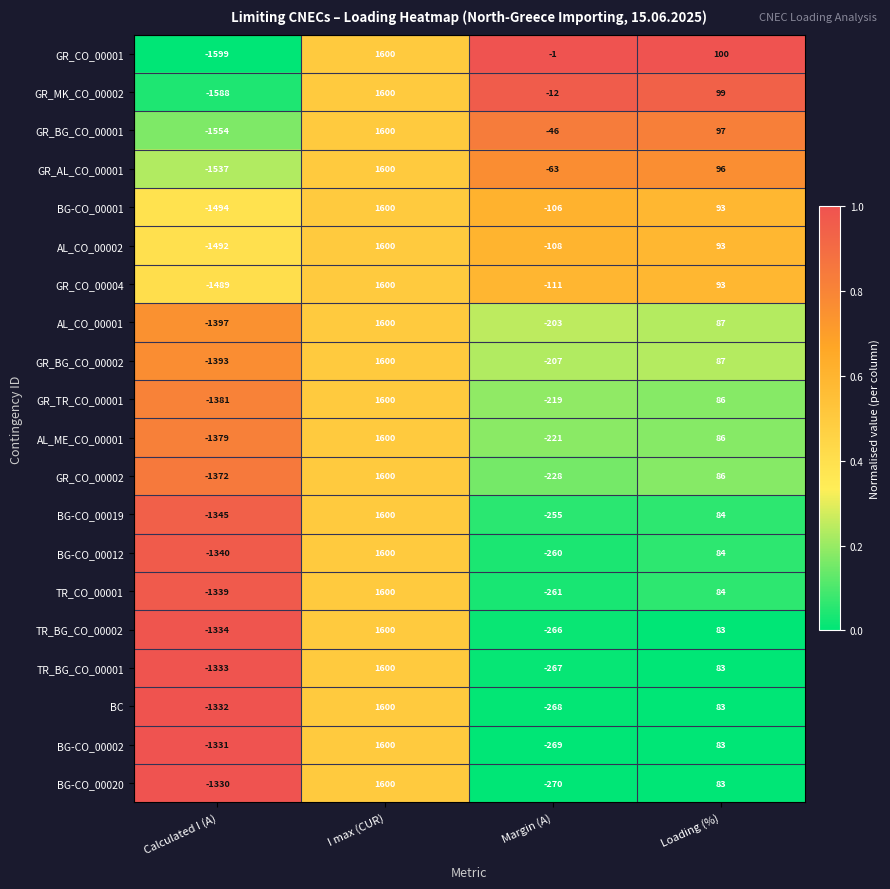

What is the minimum value shown in the chart?

-1599